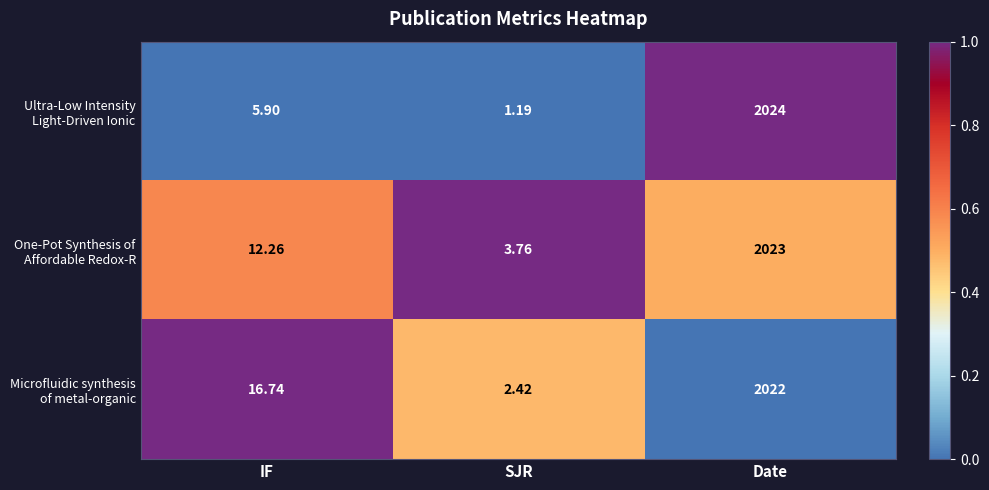

Which category has the highest value across all series?

Date